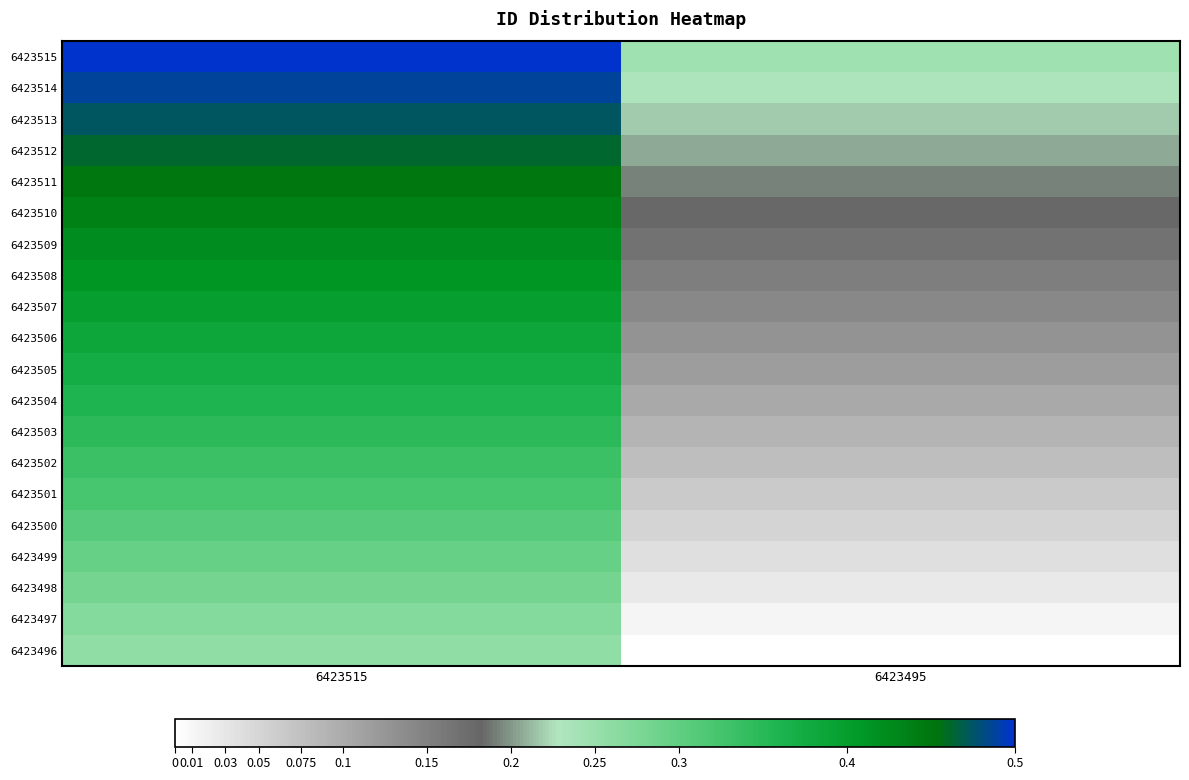

Which has a higher value, 6423495 or 6423515?

6423515